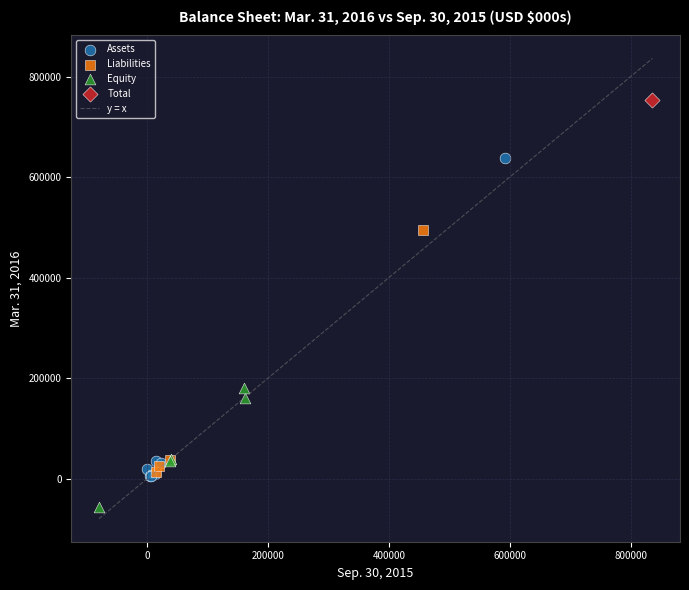

Which series reaches the minimum Y coordinate?

Equity